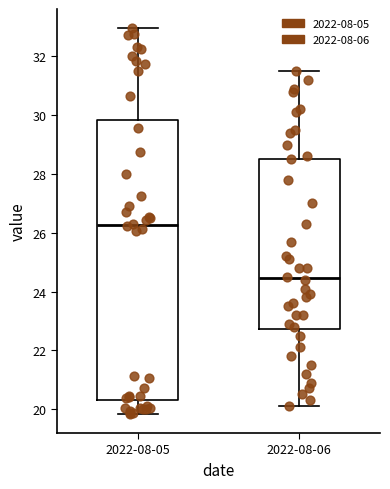

Reading left to right, read every box against the y-axis: the position of its median line, the range the box covers, and the ends of its whiskers. The values are not printed on the chart, so give them approximately, as read against the axis.

2022-08-05: median 26.2, box 20.4 to 29.8, whiskers 19.8 to 33.0
2022-08-06: median 24.4, box 22.8 to 28.6, whiskers 20.2 to 31.6